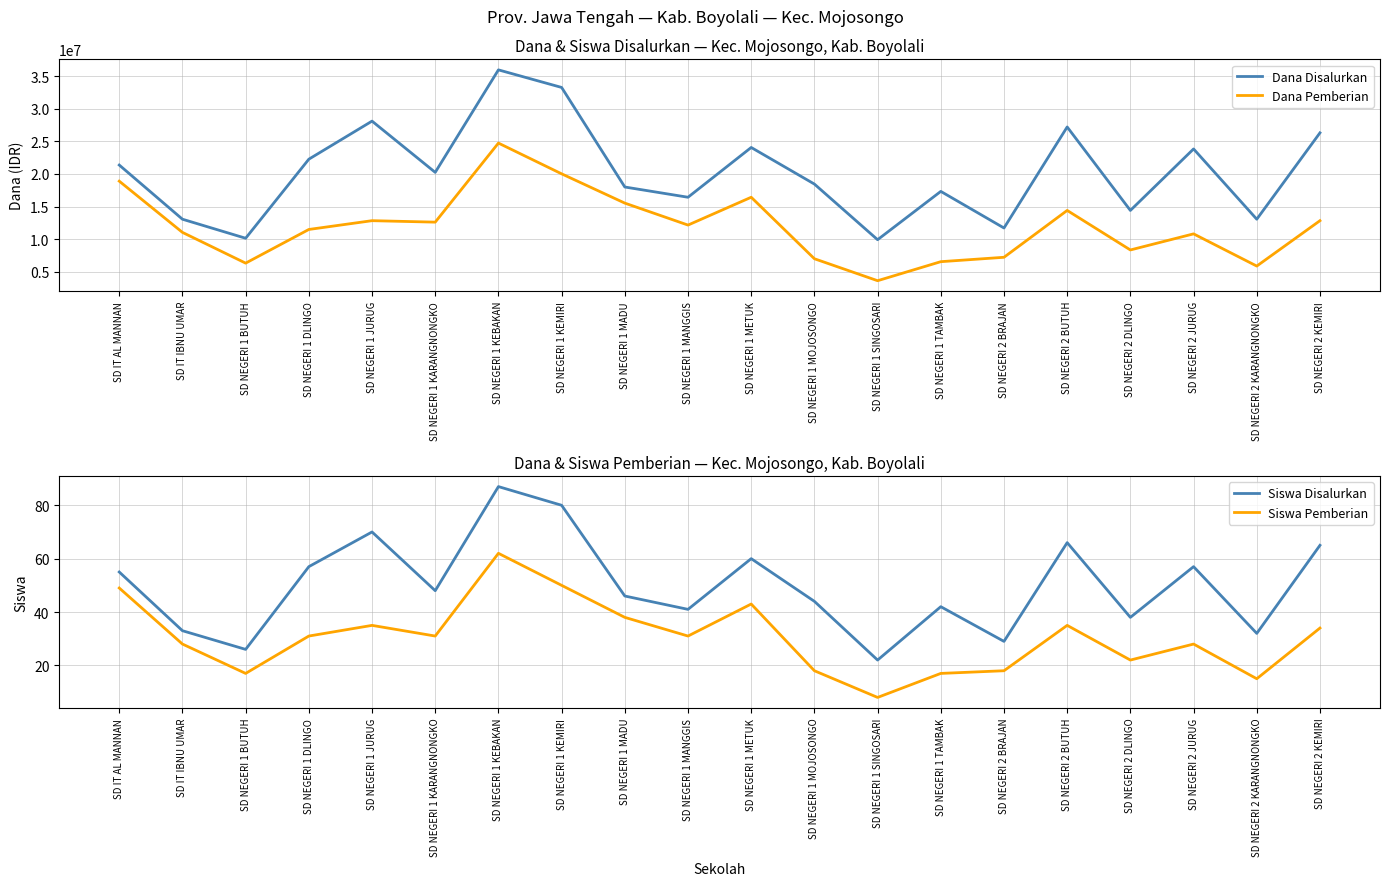

Which category has the highest value in the Dana Pemberian series?

SD NEGERI 1 KEBAKAN